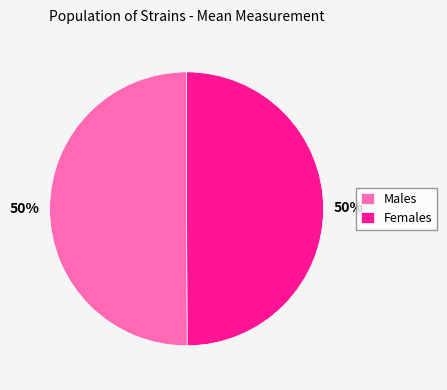

To the nearest percent, what is the difference between the largest and smallest slice percentages?

0%